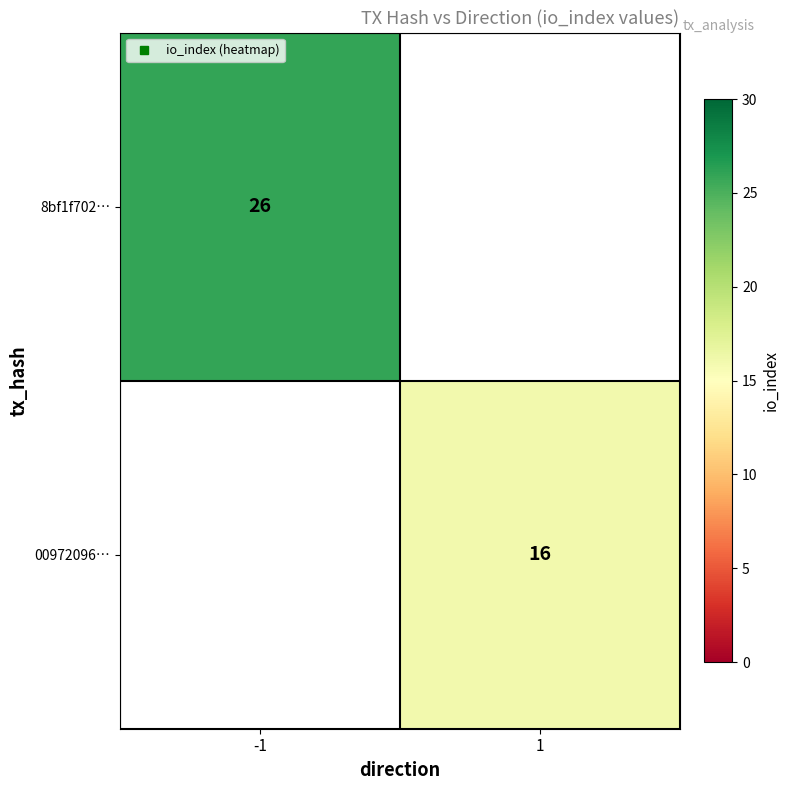

Which category has the highest value in the 00972096… series?

-1